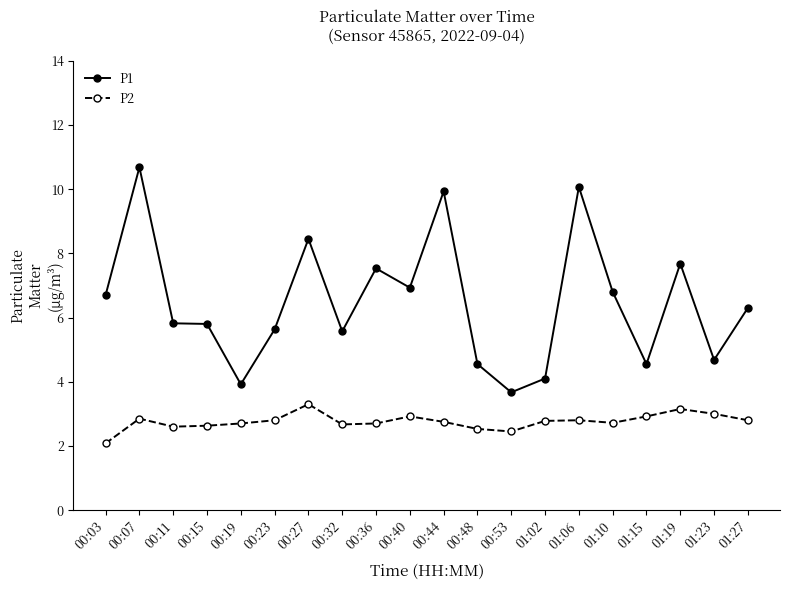

At which category is the sum across all series the highest?

00:07